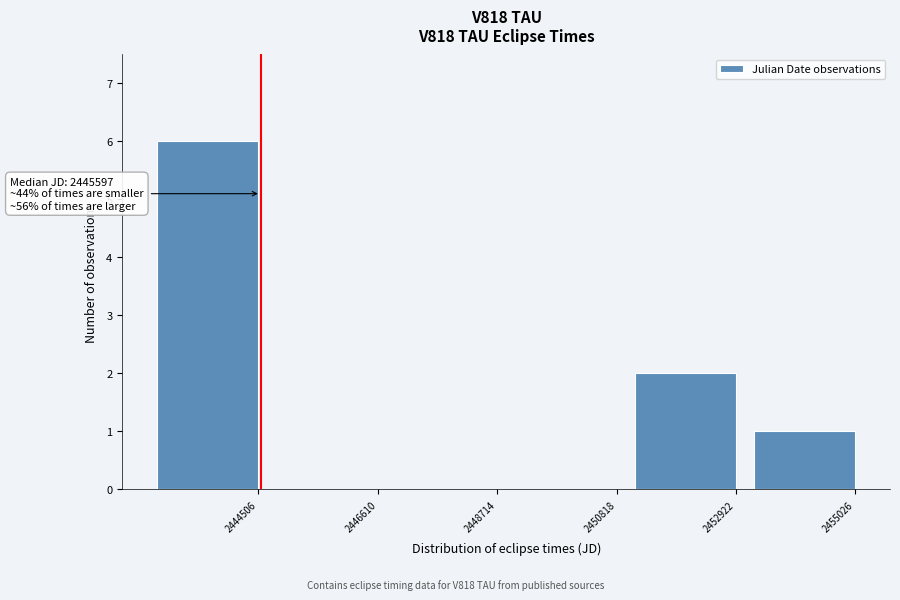

Reading left to right, what are all the values shown in this chart?

2444506=6	2446610=0	2448714=0	2450818=0	2452922=2	2455026=1